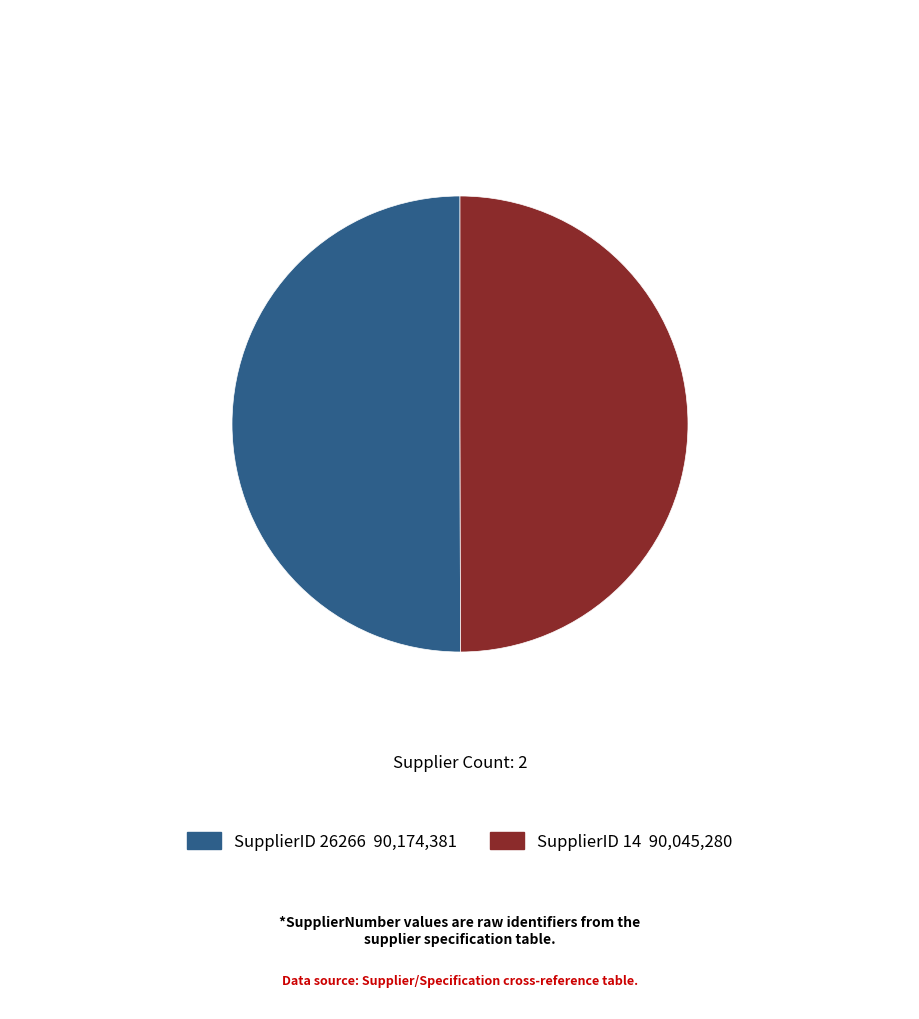

How many segments does this pie chart have?

2